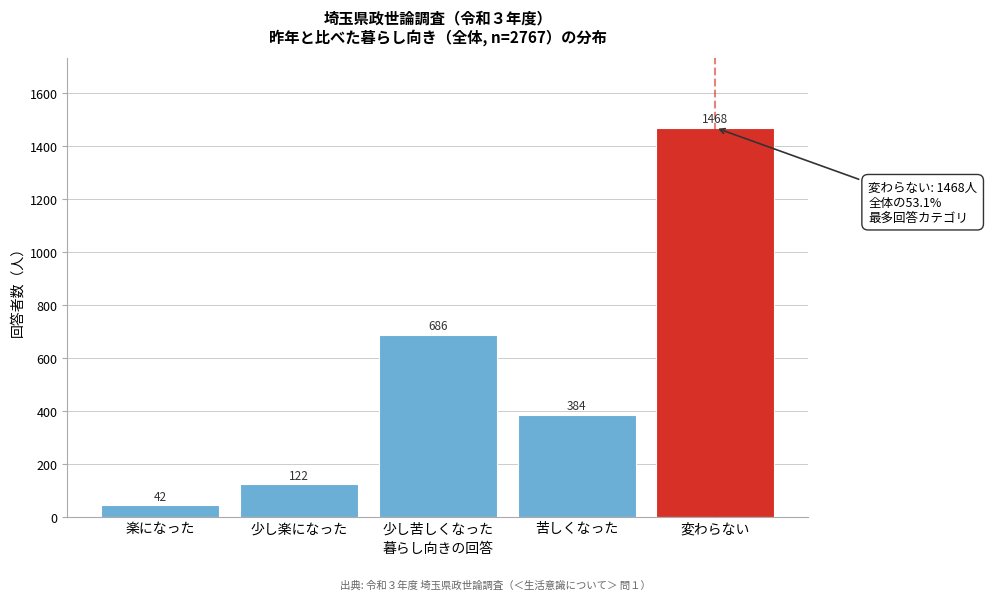

Reading left to right, extract all data points from this chart.

楽になった=42	少し楽になった=122	少し苦しくなった=686	苦しくなった=384	変わらない=1468